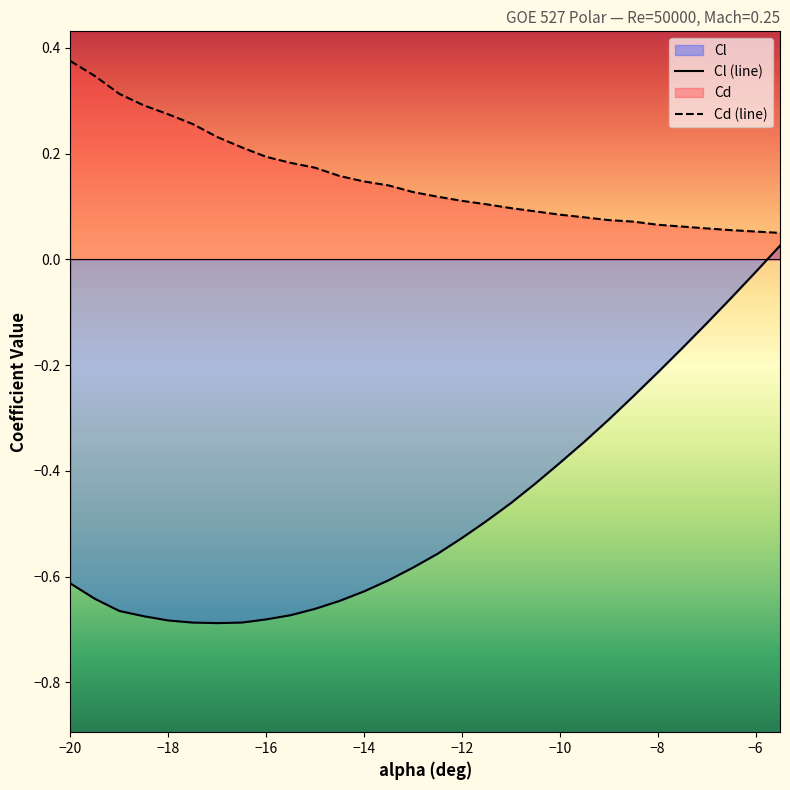

Rank the series by their maximum value, from highest to lowest.

Cd (line), Cl (line)